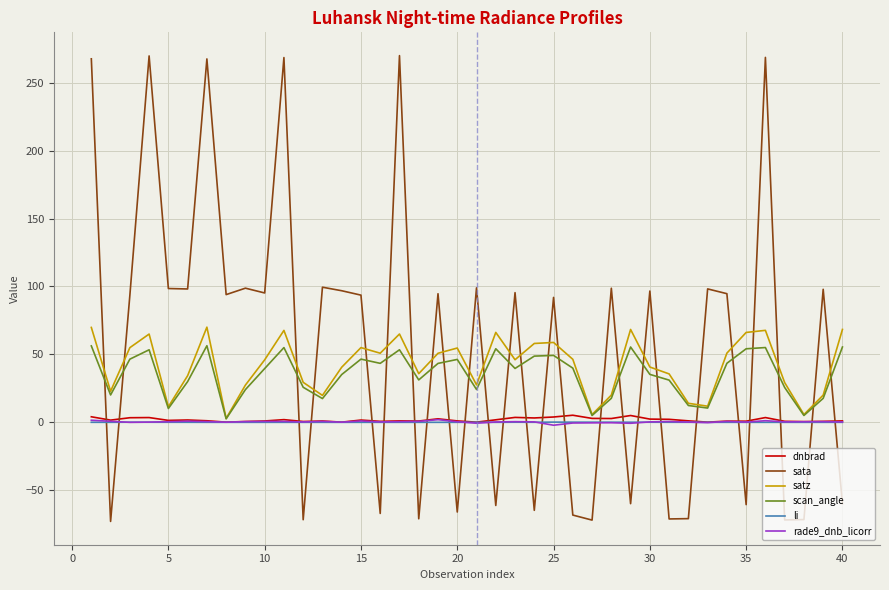

Which series has the largest total across all categories?

sata